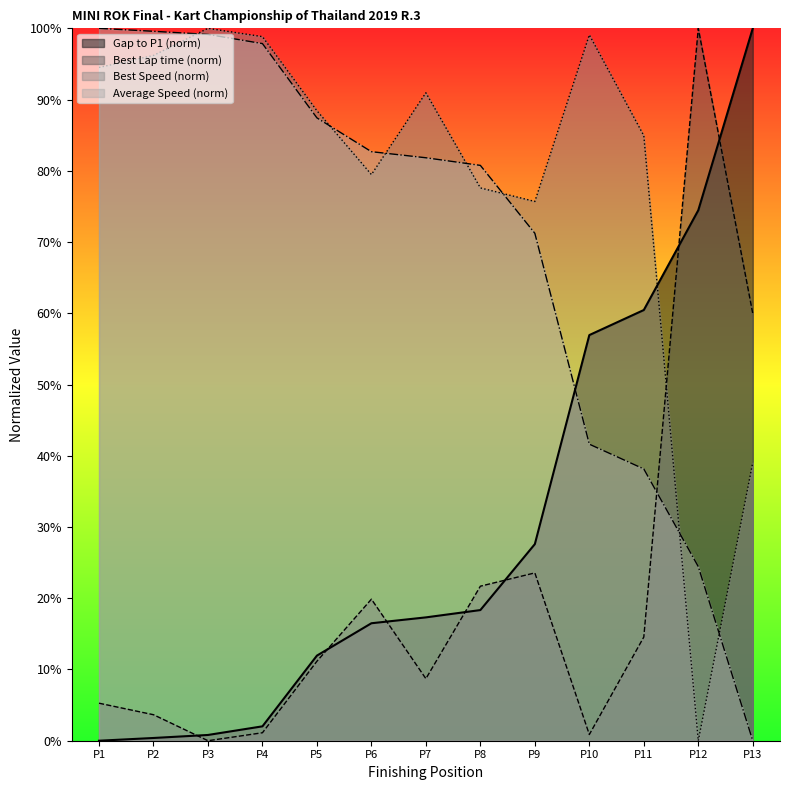

Where is Best Speed (norm) nearest to the value 50?

P13